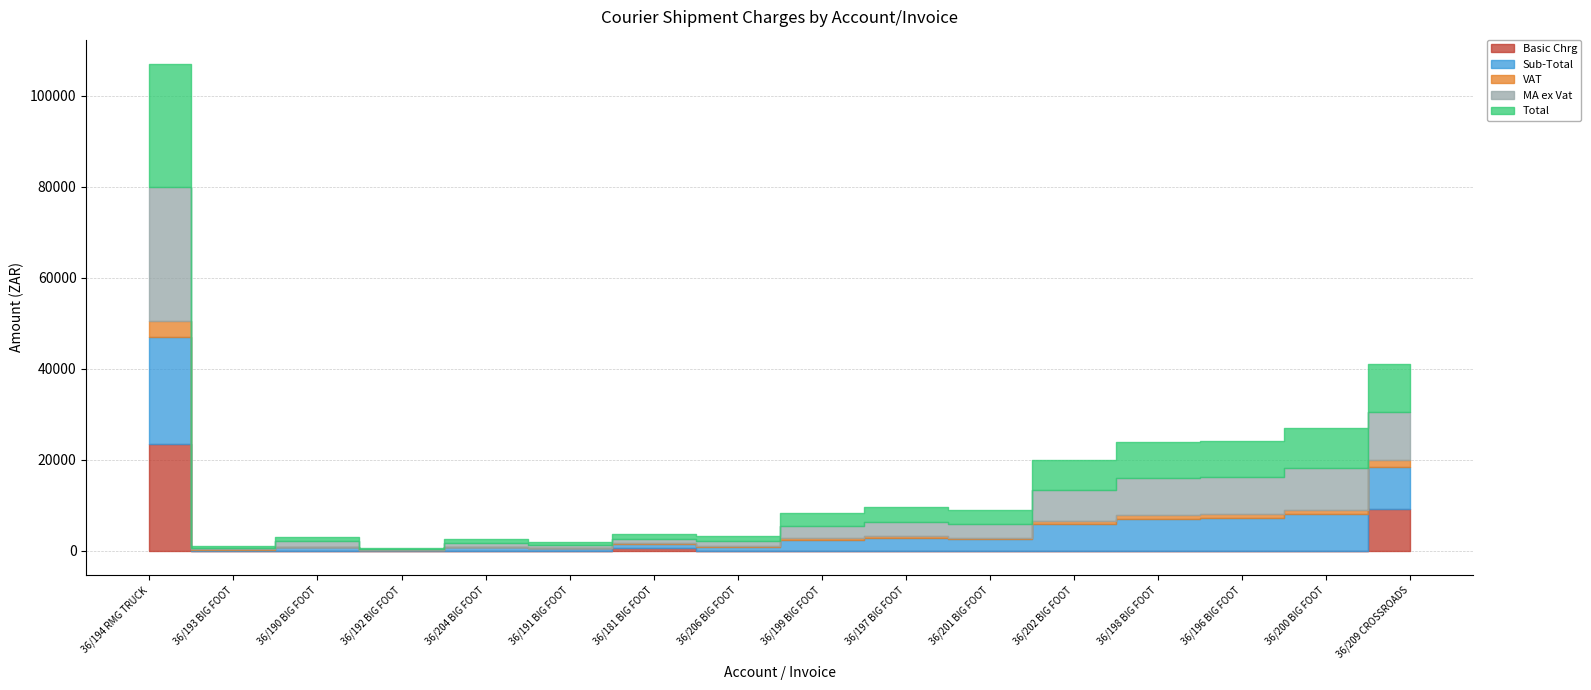

True or false: Sub-Total and MA ex Vat intersect in this chart.

False